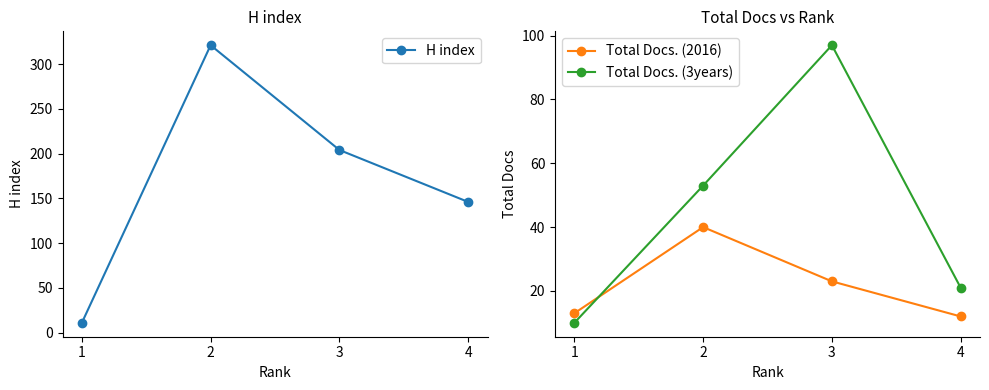

What is the total value across all series at 4?

179